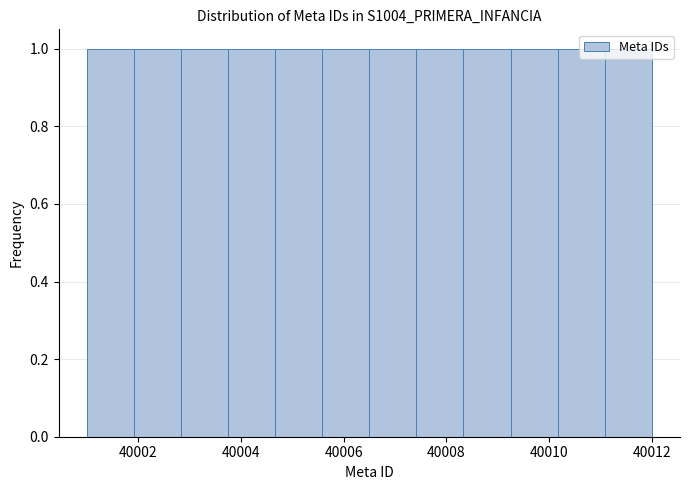

Reading left to right, list every bar in this chart as the range it spans on the x-axis followed by its height. Neither the bar edges nor the heights are printed on the chart, so give them approximately, as read against the axes.

40001.0 to 40002.0: 1
40002.0 to 40002.8: 1
40002.8 to 40003.8: 1
40003.8 to 40004.6: 1
40004.6 to 40005.6: 1
40005.6 to 40006.6: 1
40006.6 to 40007.4: 1
40007.4 to 40008.4: 1
40008.4 to 40009.2: 1
40009.2 to 40010.2: 1
40010.2 to 40011.0: 1
40011.0 to 40012.0: 1